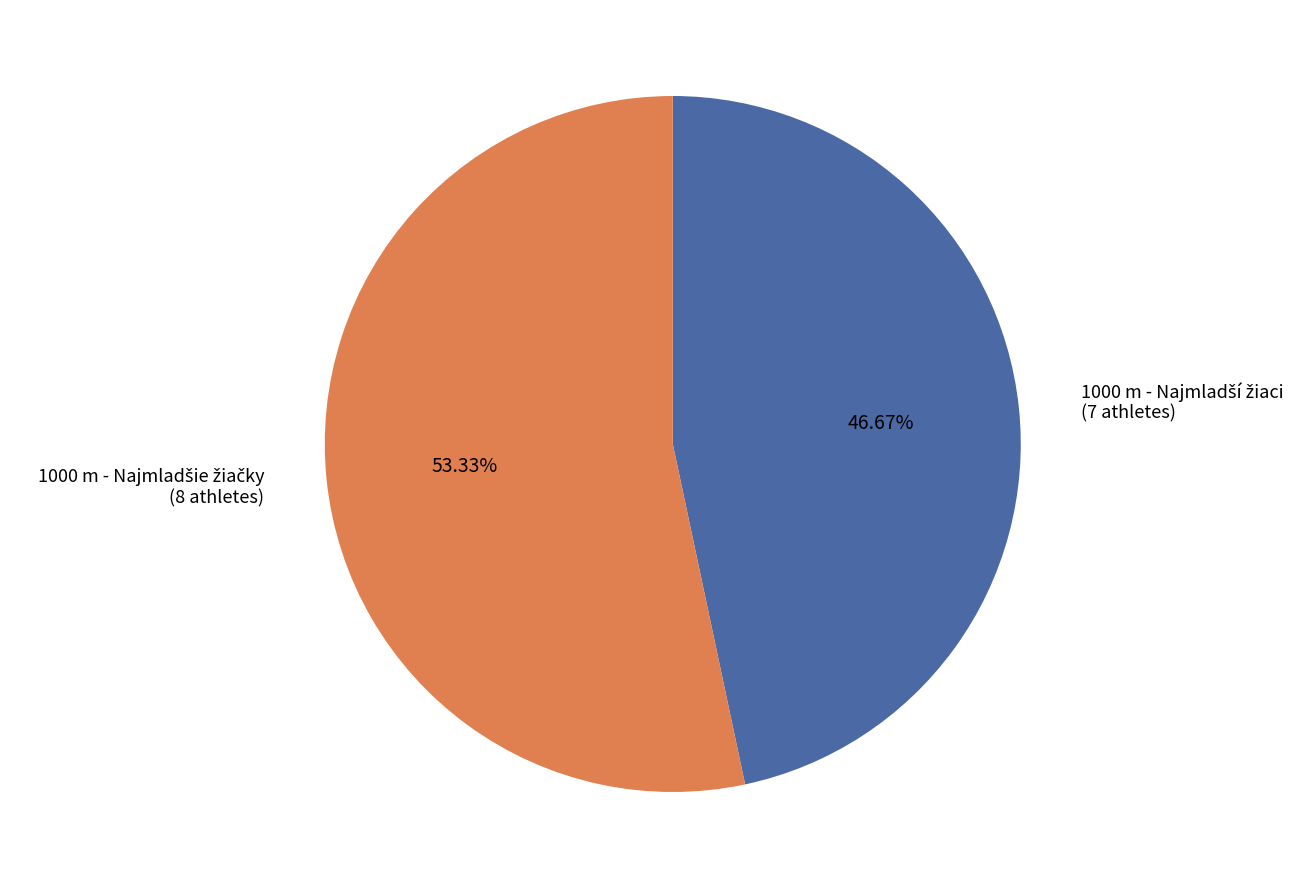

Is there a majority slice in this chart?

Yes